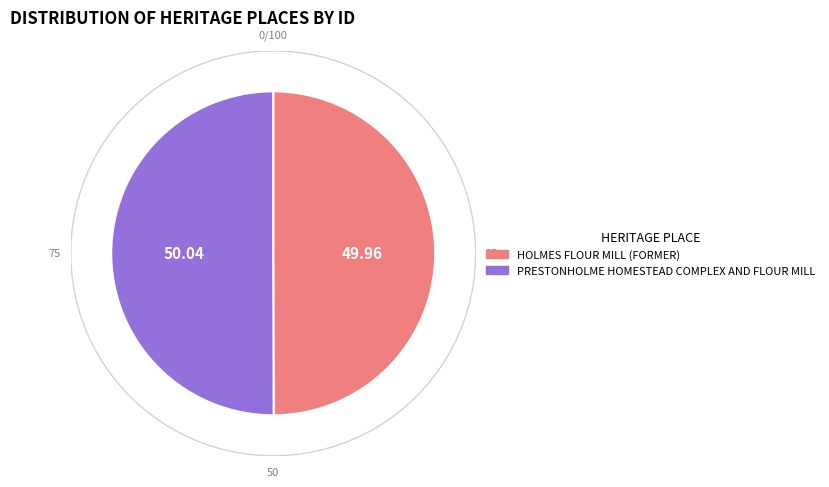

Which slice is the largest?

PRESTONHOLME HOMESTEAD COMPLEX AND FLOUR MILL